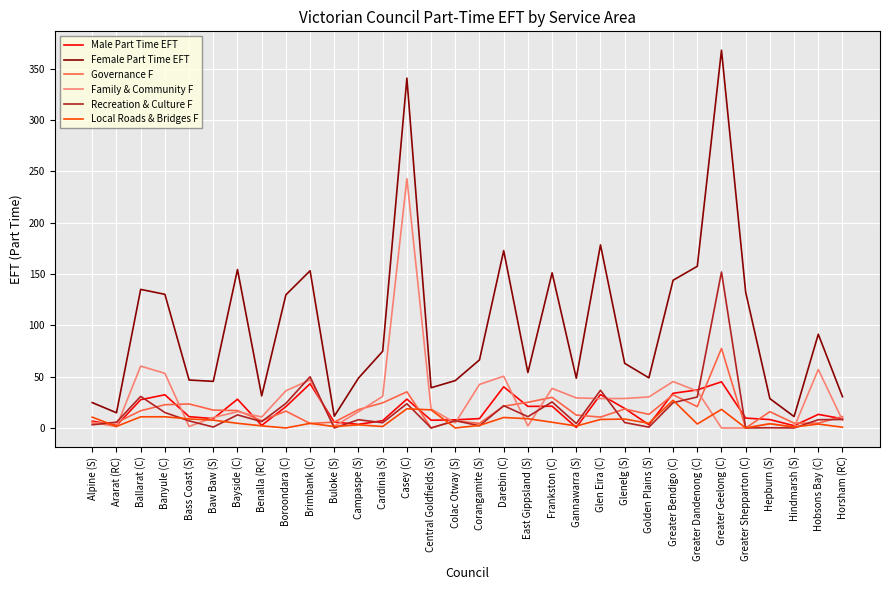

True or false: Local Roads & Bridges F and Female Part Time EFT intersect in this chart.

False